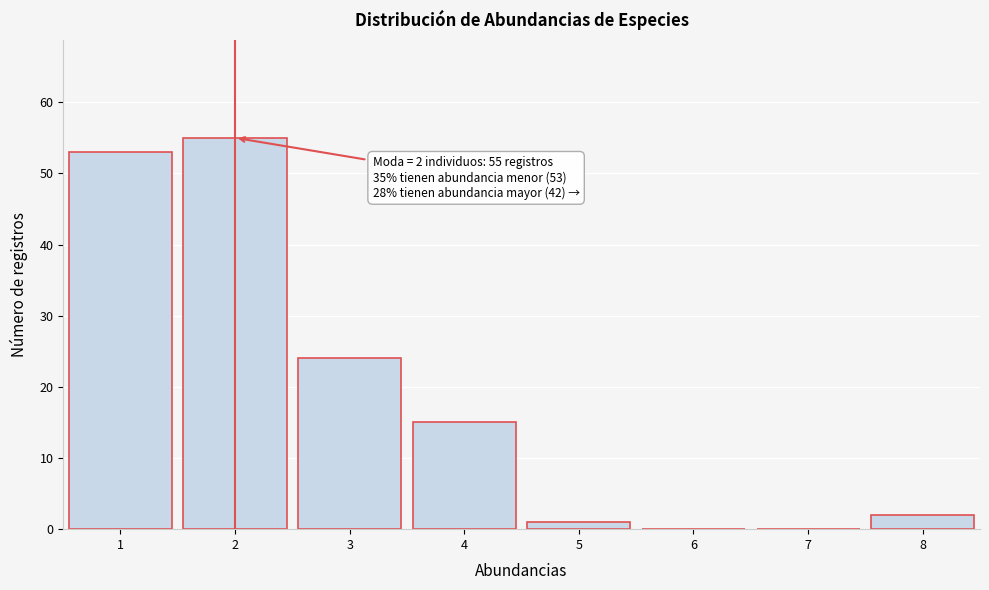

Over which range of the x-axis is the bar tallest?

1.5 to 2.5